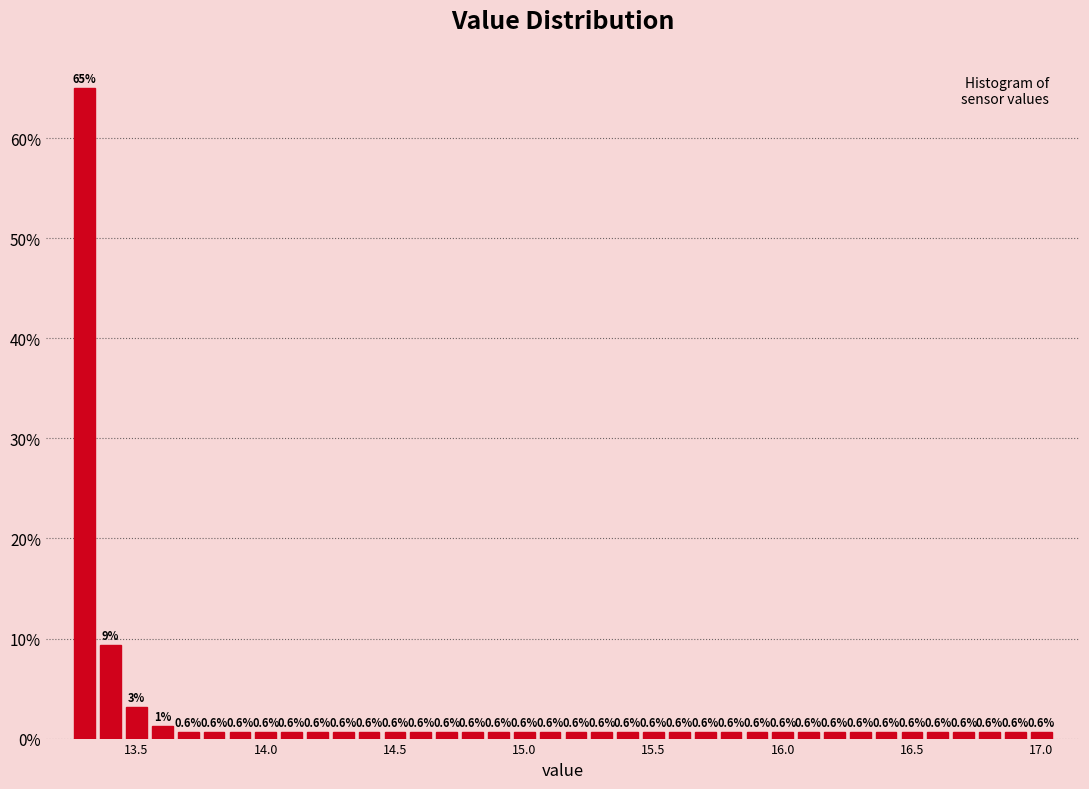

Read against the x-axis, roughly where is the centre of the tallest bar?

13.30